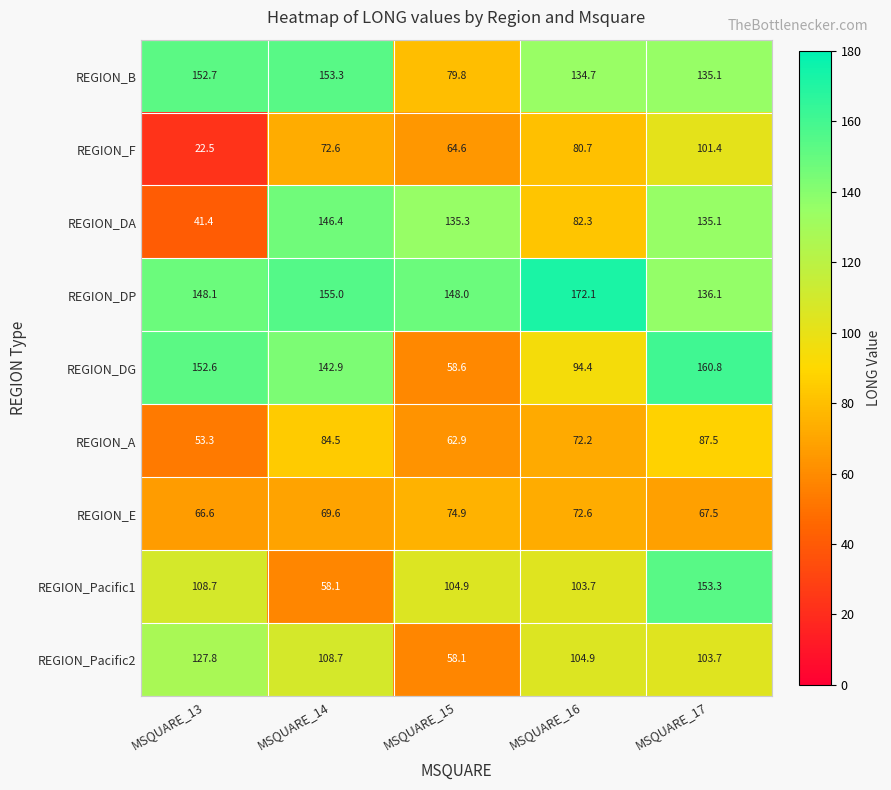

True or false: REGION_Pacific2 has a value of 108.7 at MSQUARE_14.

True